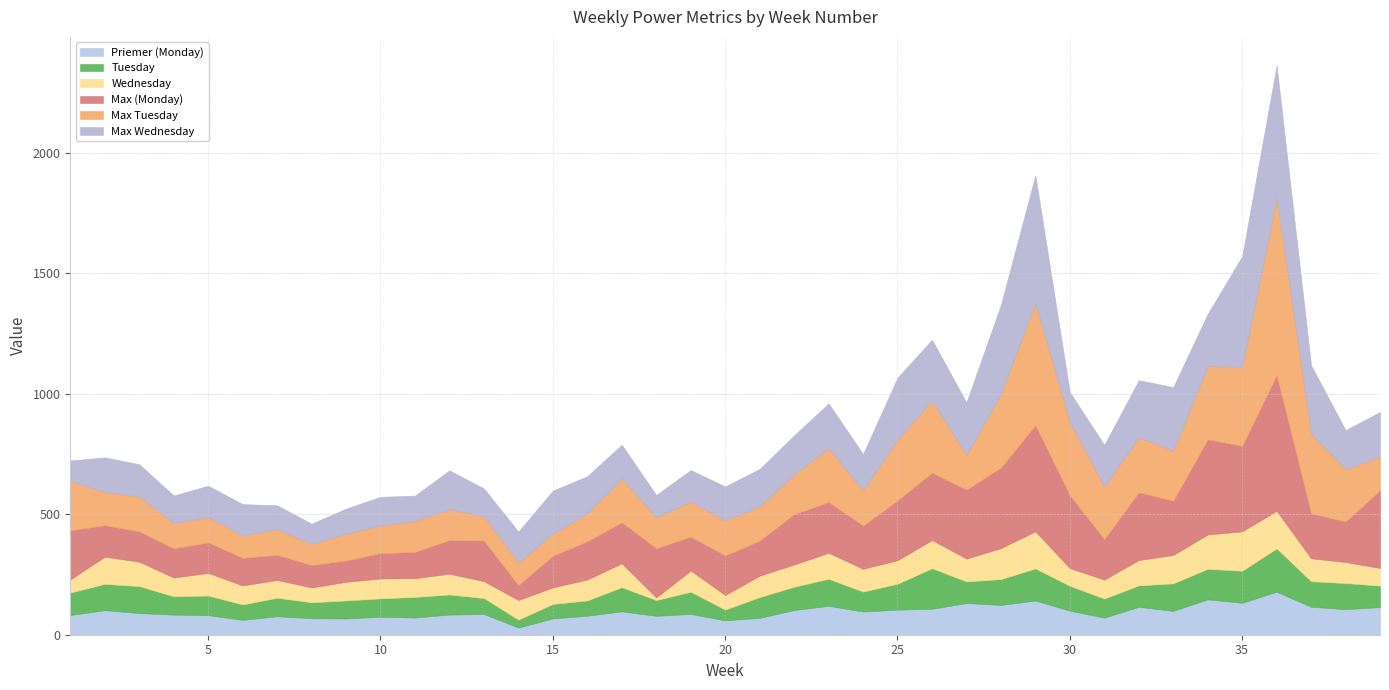

Reading right to left, what are all the values shown in this chart?

Priemer (Monday): 39=114.6	38=106.1	37=116.0	36=178.4	35=132.7	34=146.9	33=99.0	32=116.0	31=70.8	30=99.8	29=141.9	28=123.7	27=131.6	26=107.6	25=104.1	24=96.4	23=120.2	22=102.4	21=69.9	20=59.7	19=86.2	18=78.3	17=97.0	16=78.9	15=67.7	14=29.5	13=86.0	12=83.7	11=71.4	10=74.7	9=67.3	8=68.5	7=76.7	6=61.7	5=81.2	4=83.5	3=89.8	2=102.0	1=81.7
Tuesday: 39=89.1	38=108.5	37=106.1	36=180.2	35=133.0	34=126.8	33=114.2	32=88.9	31=79.3	30=103.3	29=133.4	28=107.0	27=89.8	26=168.6	25=107.5	24=82.5	23=112.1	22=96.9	21=86.3	20=44.7	19=92.2	18=65.5	17=100.3	16=63.5	15=60.1	14=33.1	13=66.3	12=83.3	11=85.5	10=76.2	9=75.0	8=66.1	7=76.8	6=63.8	5=81.5	4=76.1	3=112.2	2=109.2	1=93.3
Wednesday: 39=73.4	38=87.3	37=95.0	36=156.0	35=163.3	34=142.4	33=117.8	32=105.0	31=78.8	30=73.4	29=154.0	28=128.7	27=94.5	26=117.0	25=97.4	24=94.9	23=107.9	22=92.1	21=88.7	20=60.4	19=87.8	18=11.0	17=99.0	16=86.8	15=68.6	14=81.3	13=70.0	12=86.2	11=77.9	10=82.5	9=77.3	8=61.3	7=73.8	6=79.1	5=93.7	4=77.8	3=101.2	2=112.8	1=54.4
Max (Monday): 39=322.3	38=168.0	37=186.5	36=563.4	35=354.9	34=395.2	33=225.7	32=281.2	31=167.2	30=302.3	29=440.5	28=334.5	27=286.4	26=279.2	25=248.4	24=178.9	23=210.9	22=209.1	21=145.3	20=164.0	19=140.8	18=204.2	17=170.6	16=158.5	15=131.7	14=61.3	13=168.5	12=139.9	11=108.6	10=105.2	9=88.2	8=93.4	7=104.0	6=114.3	5=126.7	4=121.2	3=126.0	2=130.8	1=203.9
Max Tuesday: 39=139.2	38=218.2	37=330.5	36=736.3	35=326.8	34=305.0	33=207.7	32=228.4	31=219.2	30=302.9	29=506.9	28=307.5	27=143.9	26=300.0	25=253.1	24=146.5	23=223.4	22=164.7	21=143.7	20=146.6	19=146.3	18=128.3	17=181.6	16=117.4	15=91.4	14=95.1	13=100.7	12=129.0	11=128.3	10=115.0	9=111.4	8=87.5	7=107.5	6=92.2	5=105.8	4=104.8	3=145.1	2=137.8	1=204.6
Max Wednesday: 39=186.5	38=161.9	37=285.2	36=549.8	35=461.0	34=216.2	33=263.9	32=237.5	31=173.3	30=125.0	29=530.8	28=368.7	27=218.6	26=252.6	25=257.1	24=150.9	23=186.4	22=162.7	21=154.6	20=140.3	19=130.6	18=93.0	17=140.7	16=153.2	15=178.8	14=127.9	13=115.9	12=160.6	11=105.9	10=119.1	9=104.5	8=84.2	7=98.8	6=131.1	5=130.0	4=114.8	3=134.0	2=143.8	1=85.6